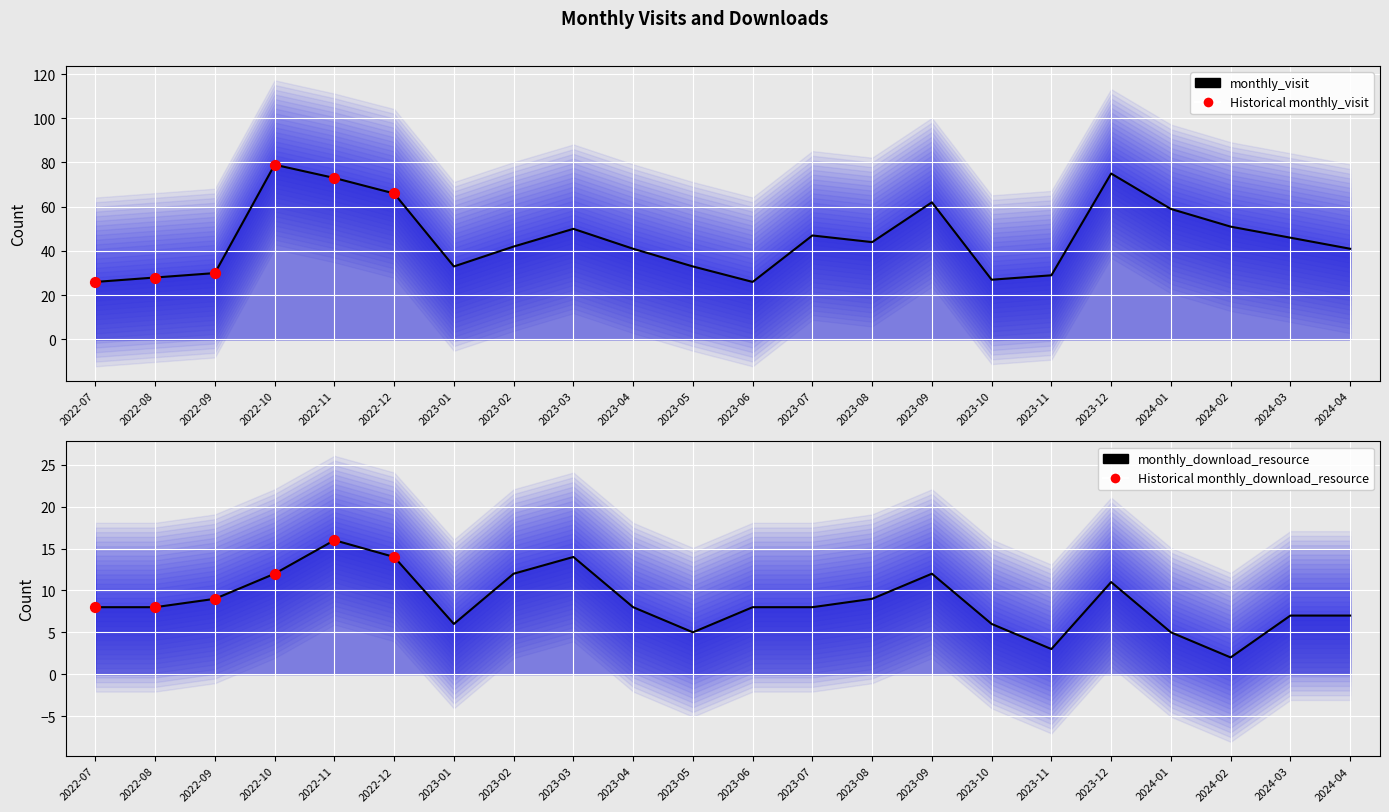

Which series contains the highest Y value?

Historical monthly_visit